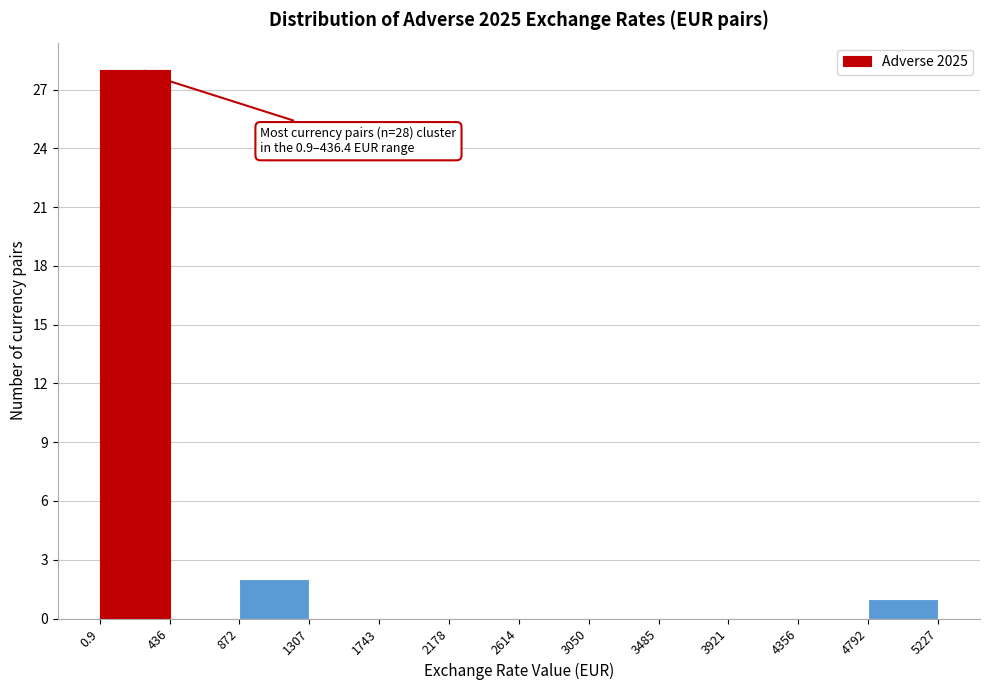

Over which range of the x-axis is the bar tallest?

0.9 to 436